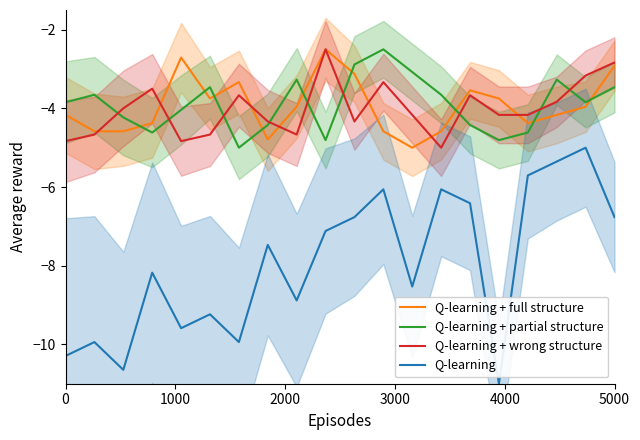

True or false: Q-learning and Q-learning + full structure cross at least once.

False